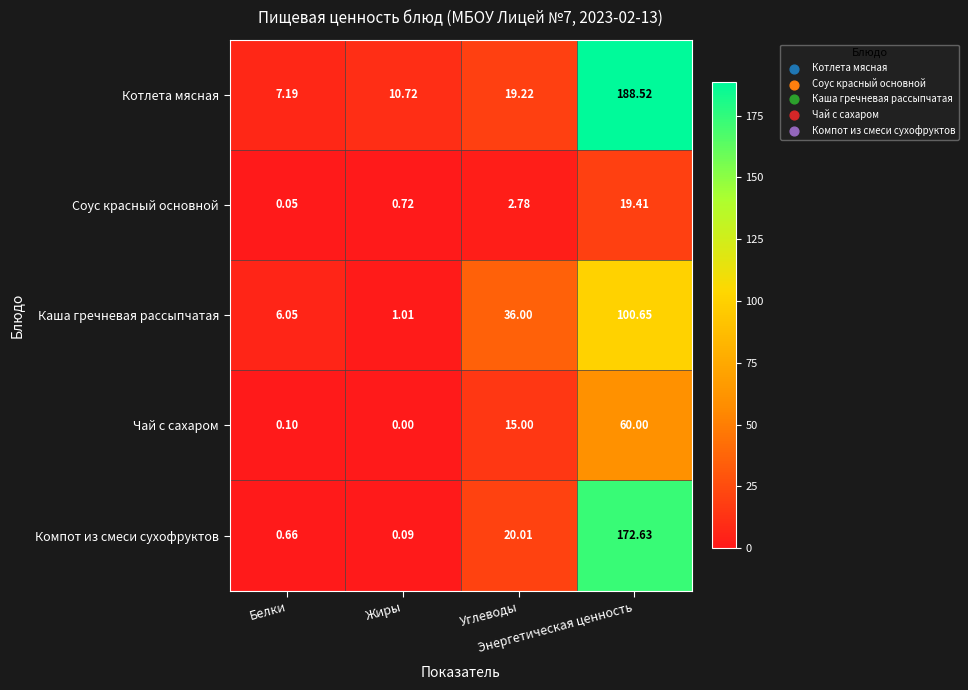

At how many categories does at least one series exceed 4?

4